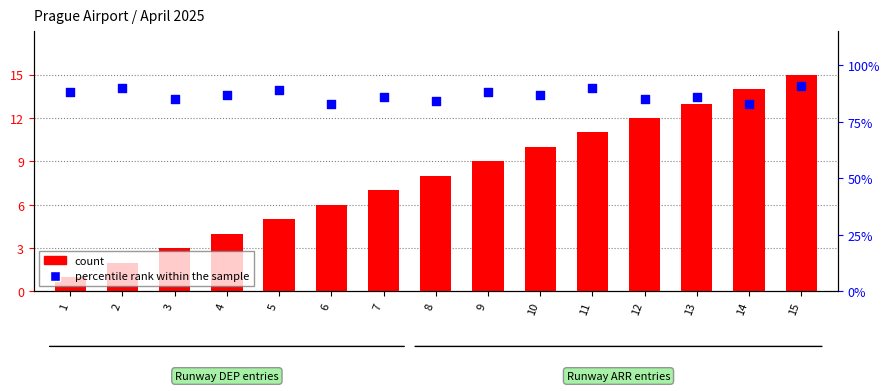

Which series has the largest total across all categories?

percentile rank within the sample